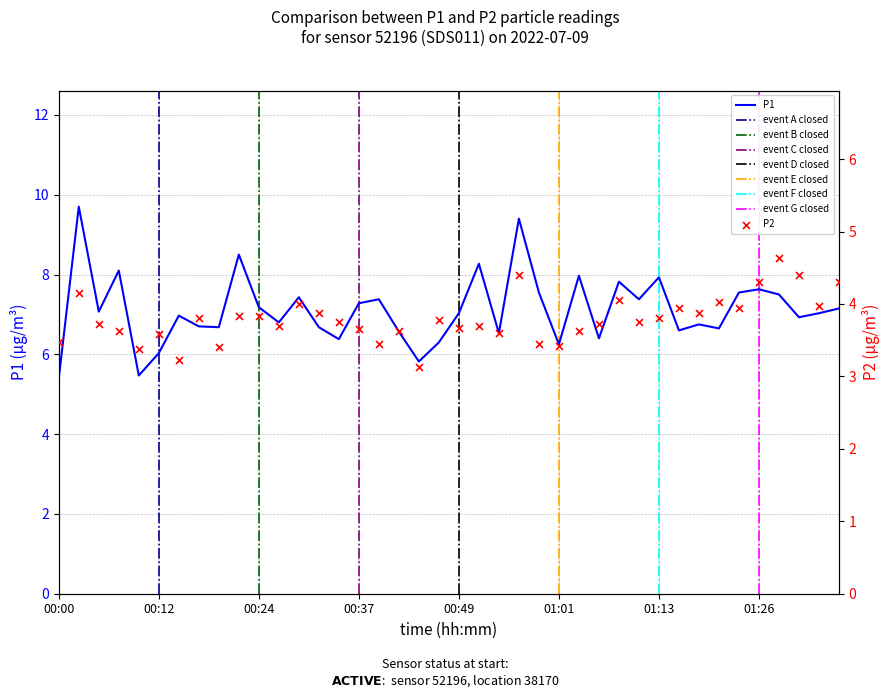

What is the minimum value for P1?

5.4